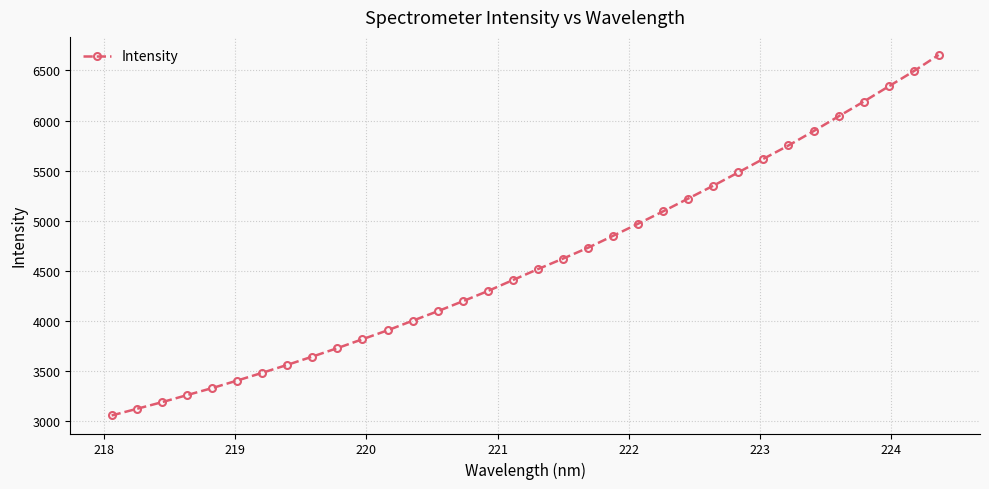

What is the difference between the maximum and second lowest values?

3532.2